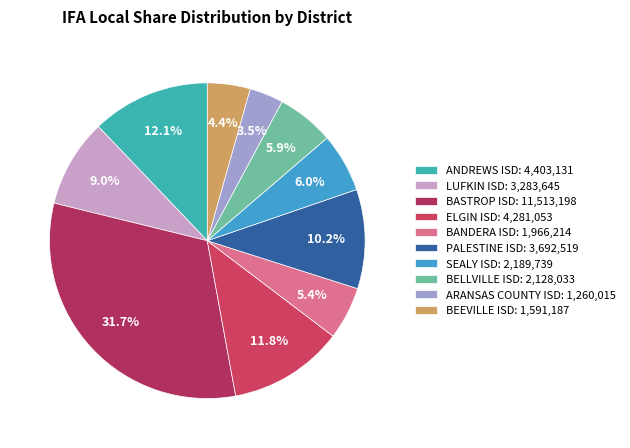

To the nearest percent, what is the average slice percentage?

10%